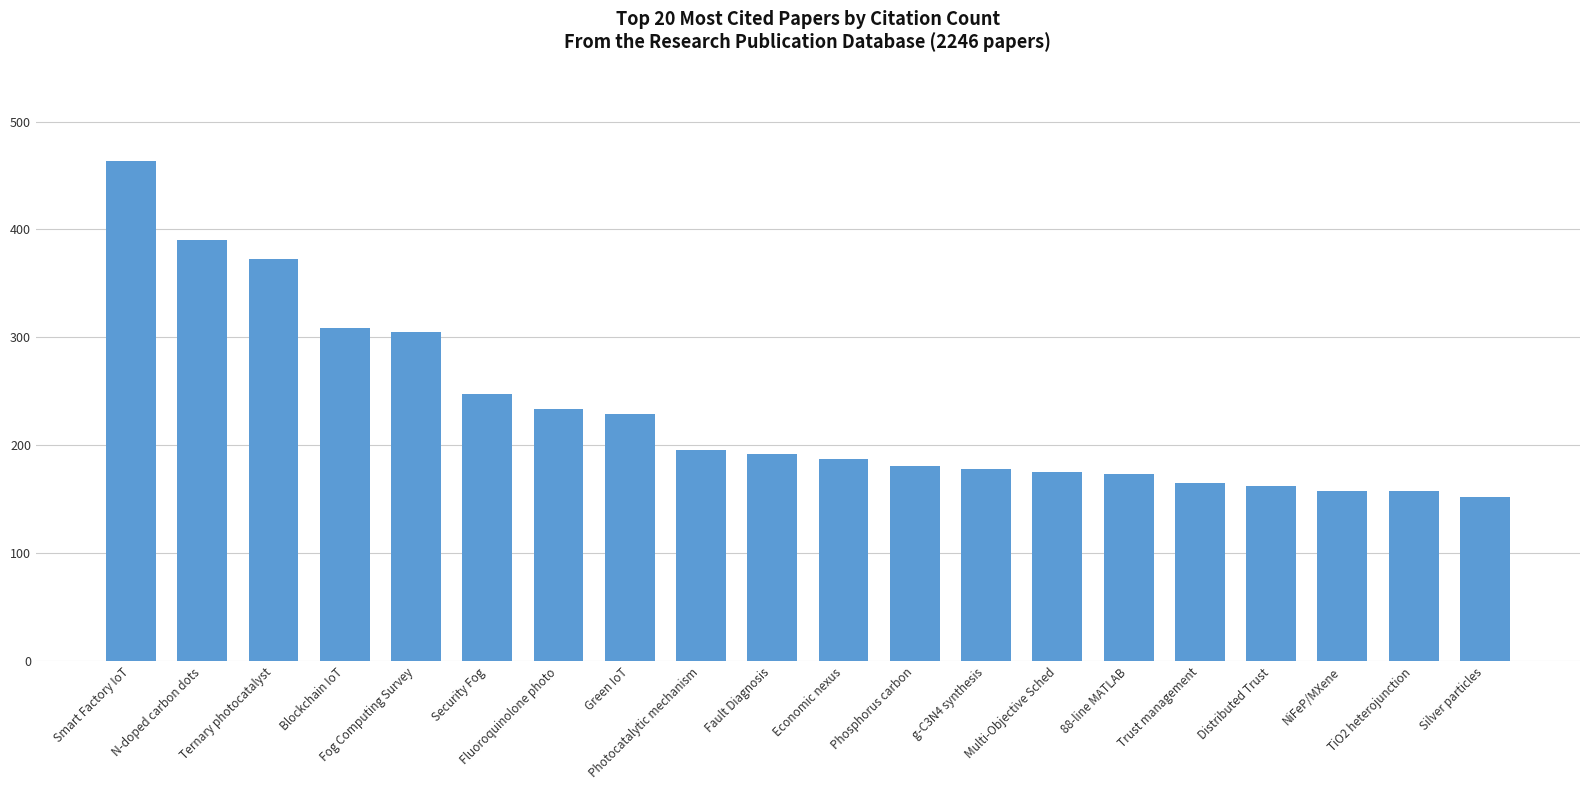

How many values are below 192?

10